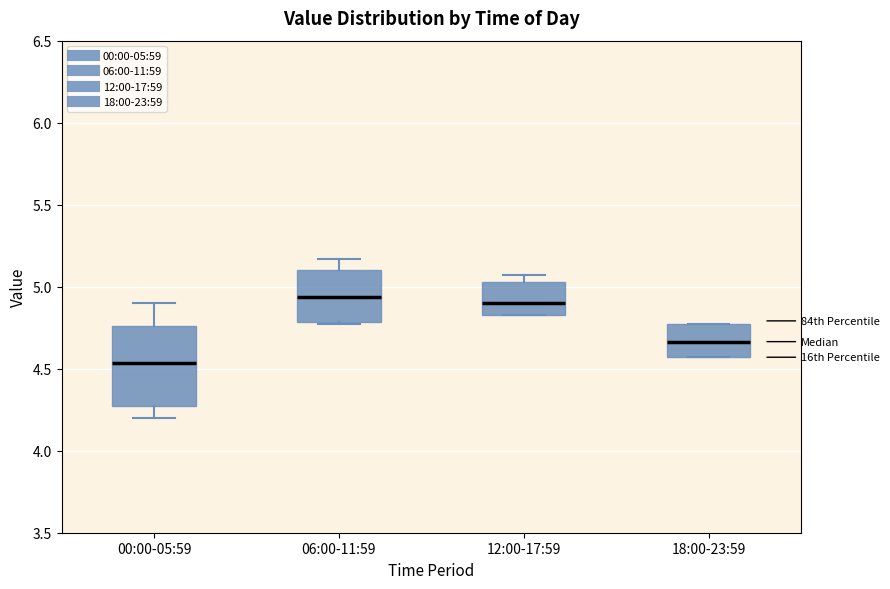

Which box's median line is the lowest?

00:00-05:59